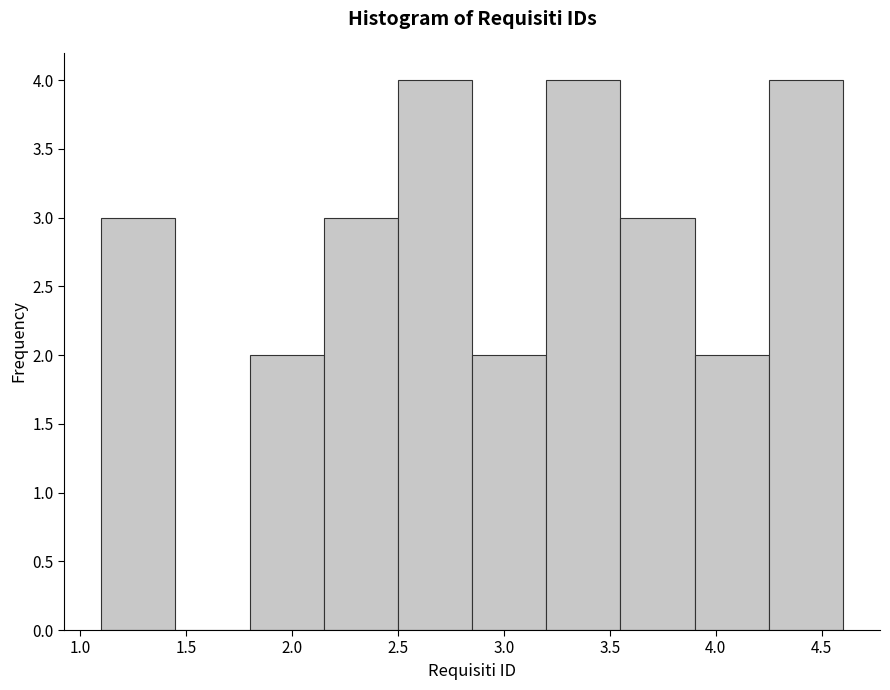

Reading left to right, list every bar in this chart as the range it spans on the x-axis followed by its height. The values are not printed on the chart, so give them approximately, as read against the axis.

1.10 to 1.45: 3
1.45 to 1.80: 0
1.80 to 2.15: 2
2.15 to 2.50: 3
2.50 to 2.85: 4
2.85 to 3.20: 2
3.20 to 3.55: 4
3.55 to 3.90: 3
3.90 to 4.25: 2
4.25 to 4.60: 4